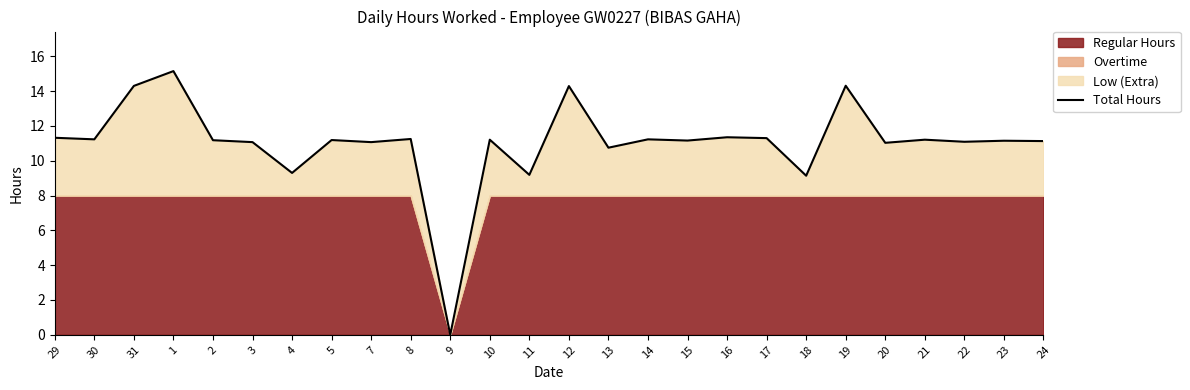

What is the approximate value at 8?

11.2